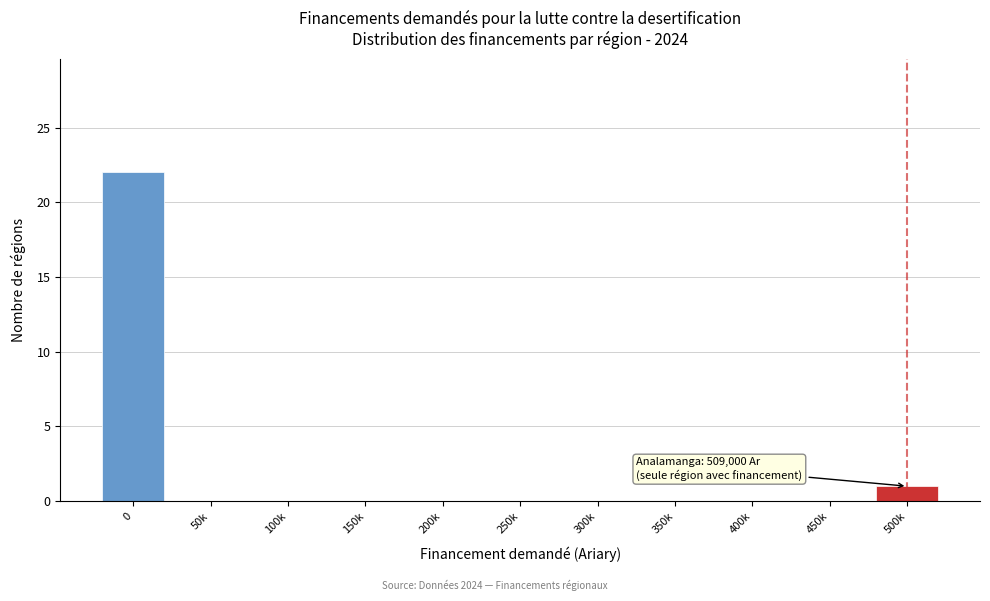

Reading right to left, transcribe all the data shown in this chart.

500k=1	450k=0	400k=0	350k=0	300k=0	250k=0	200k=0	150k=0	100k=0	50k=0	0=22